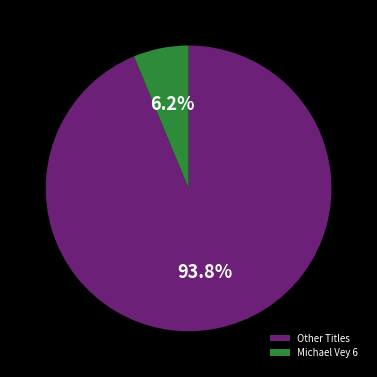

Does Michael Vey 6 represent more than half of the total?

No